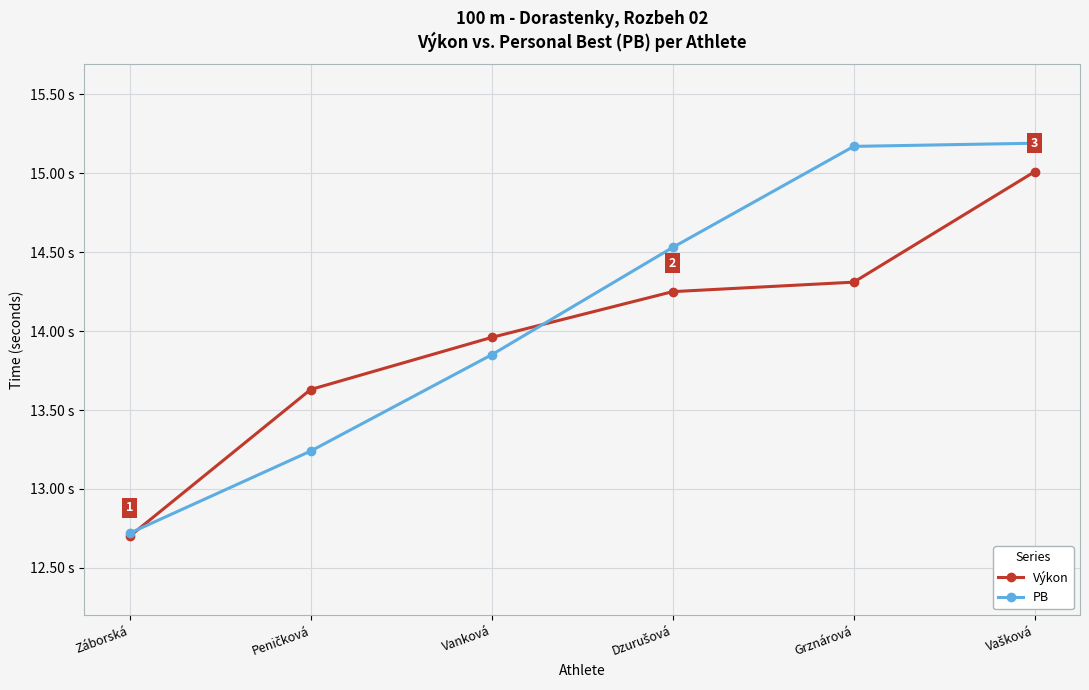

What are all the series names shown in the legend?

Výkon, PB